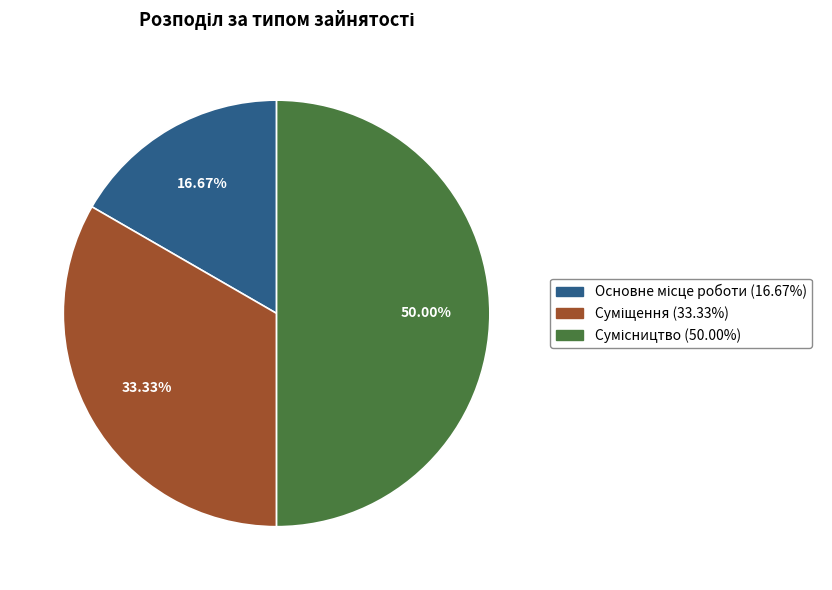

To the nearest percent, what percentage of the pie is Сумісництво?

50%